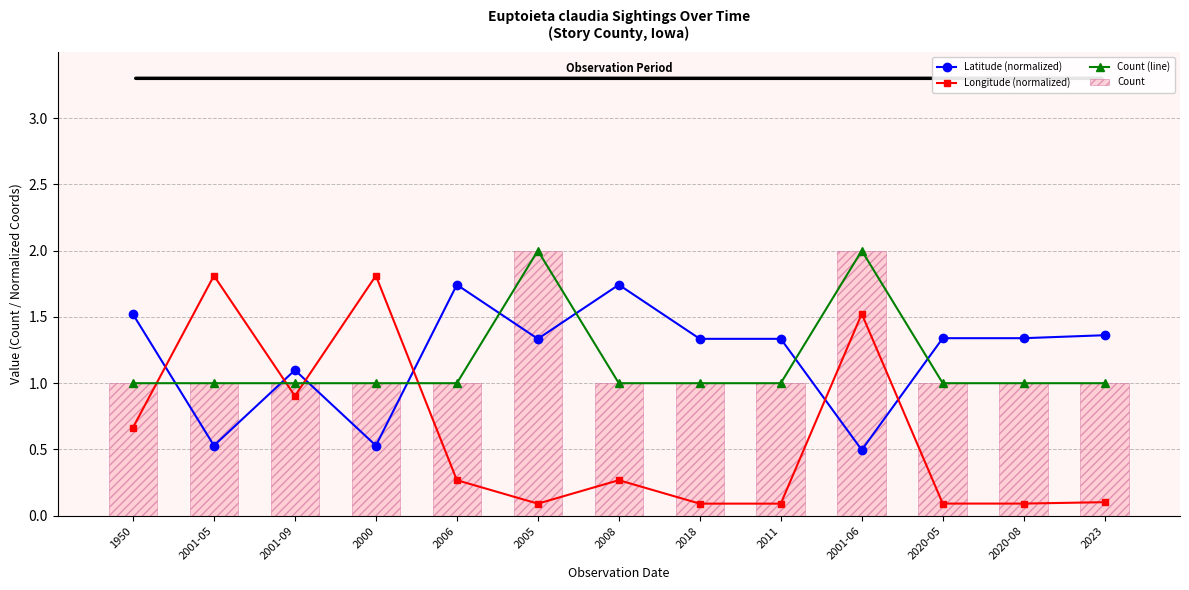

List the series in order of their peak value, lowest first.

Latitude (normalized), Longitude (normalized), Count (line), Count